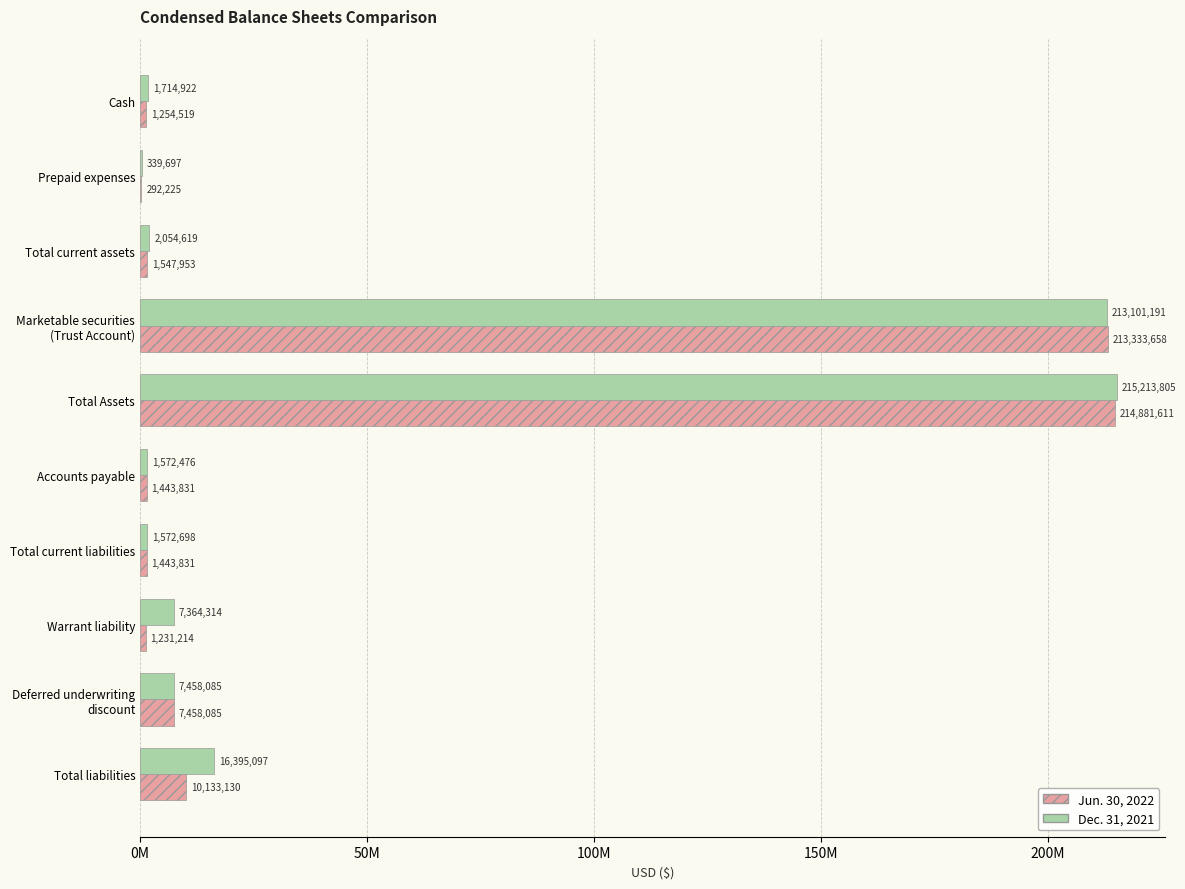

What are all the series names shown in the legend?

Jun. 30, 2022, Dec. 31, 2021